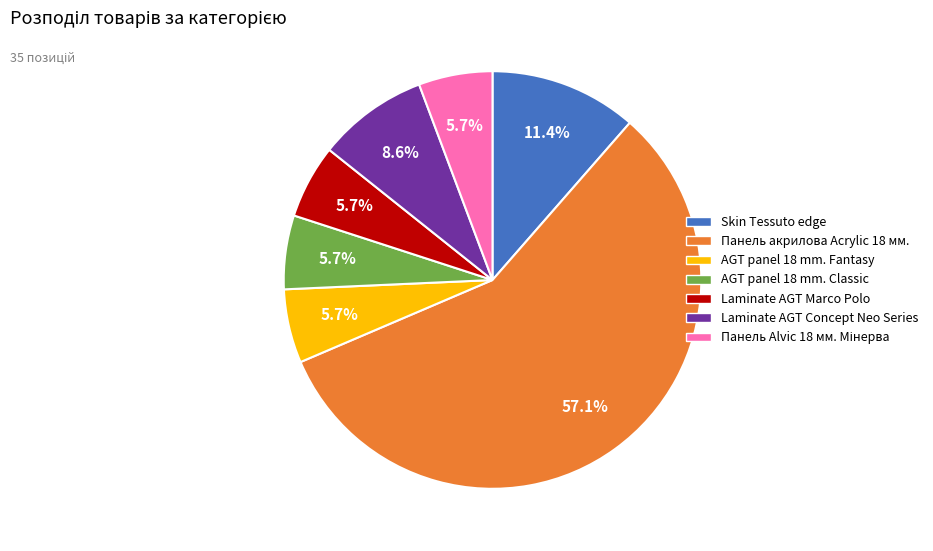

Which category has the biggest portion of the pie?

Панель акрилова Acrylic 18 мм.